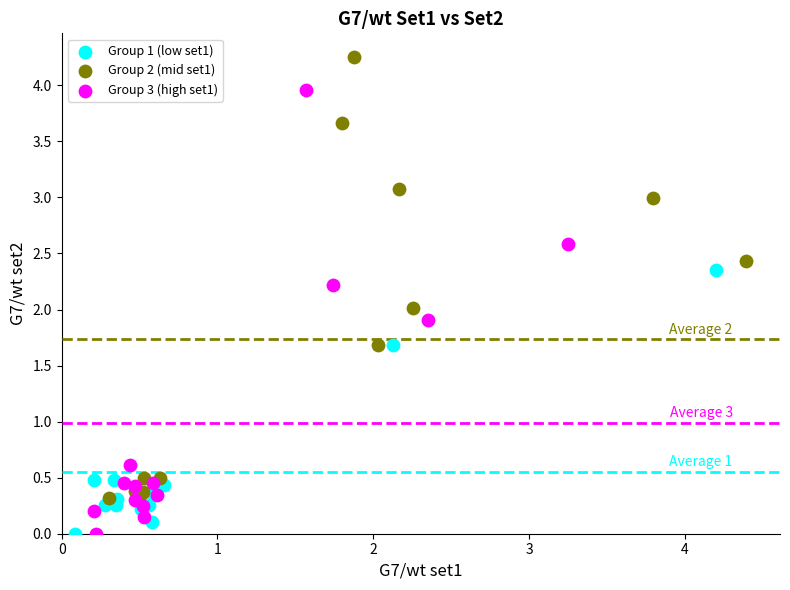

What are all the series names shown in the legend?

Group 1 (low set1), Group 2 (mid set1), Group 3 (high set1)